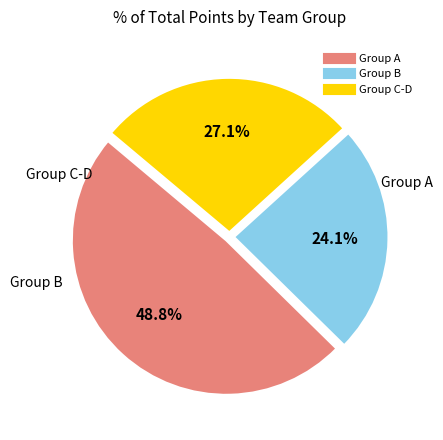

Is there any slice that represents more than half of the pie?

No